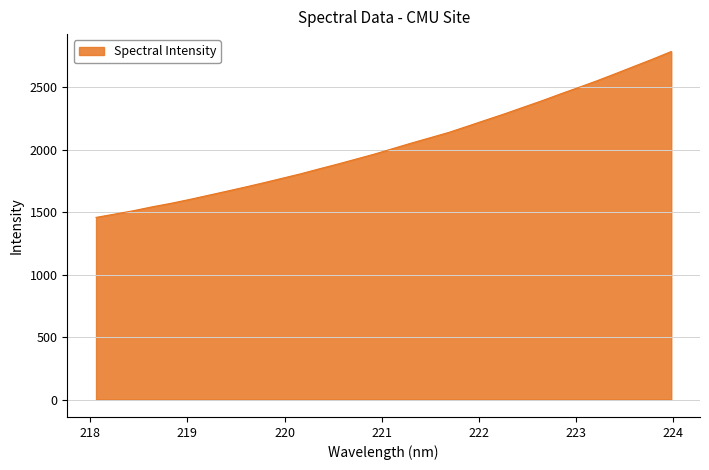

What is the difference between the maximum and minimum values?

1328.3